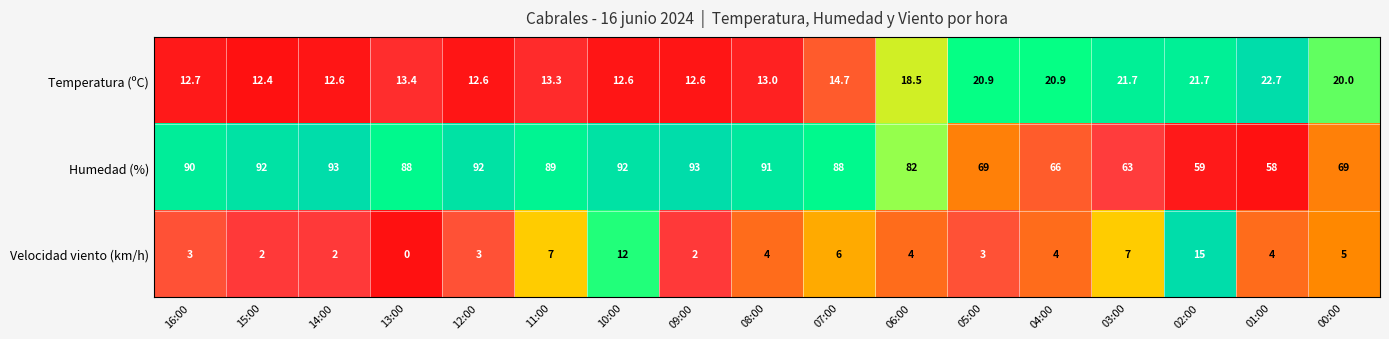

How many series are shown in this chart?

3